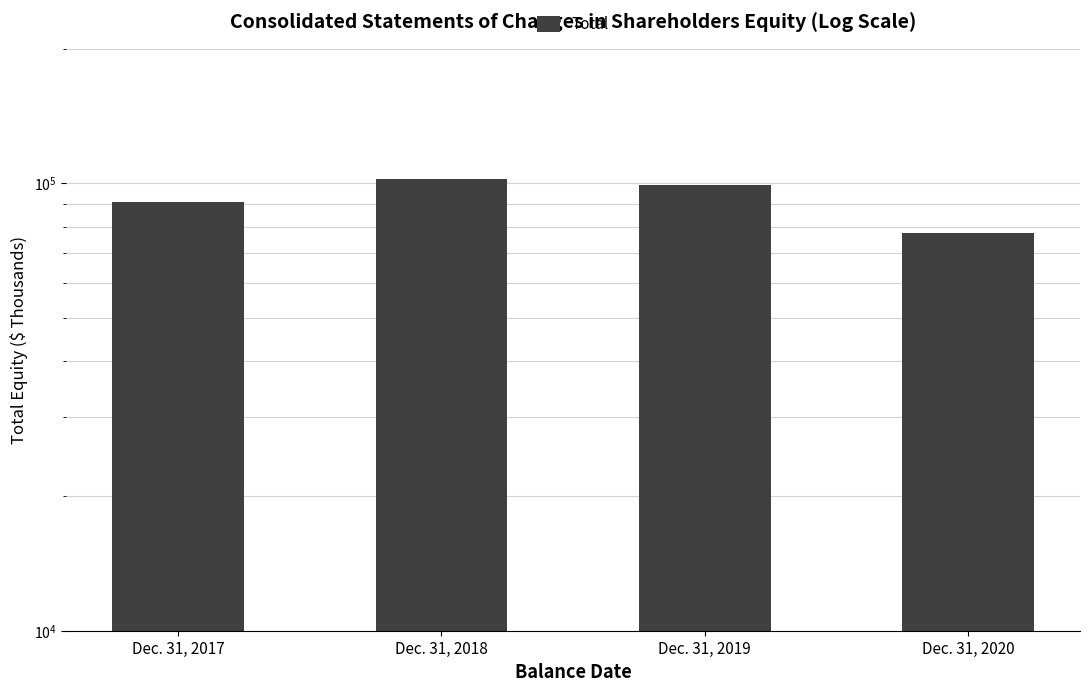

How many data points are less than 99188?

2